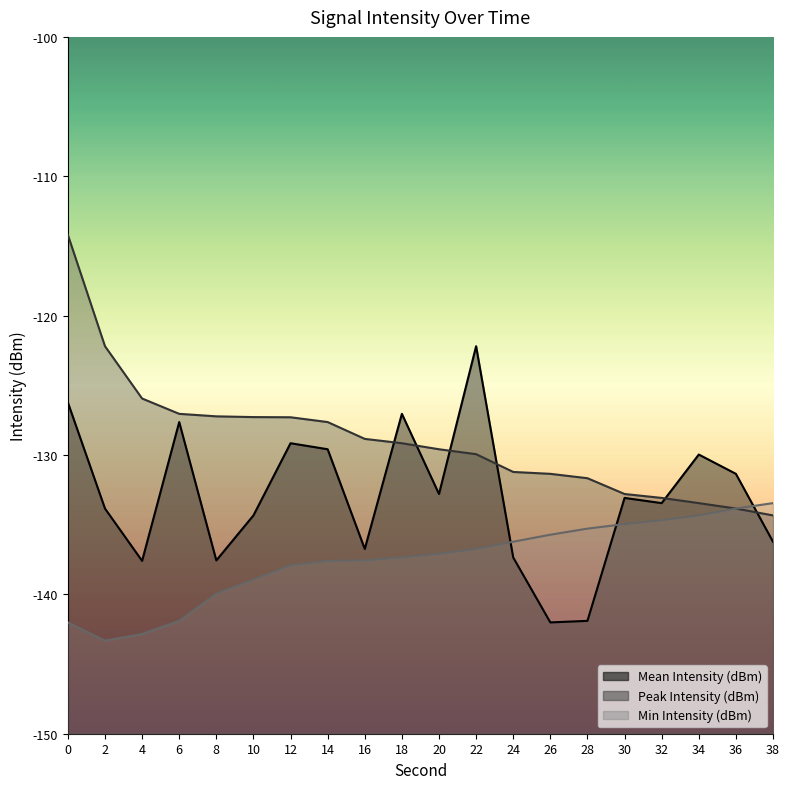

Reading left to right, list all the values displayed in this chart.

Mean Intensity (dBm): -126.2	-133.8	-137.6	-127.6	-137.6	-134.3	-129.2	-129.6	-136.7	-127.0	-132.8	-122.2	-137.4	-142.0	-141.9	-133.1	-133.5	-130.0	-131.4	-136.2
Peak Intensity (dBm): -114.2	-122.2	-125.9	-127.0	-127.2	-127.3	-127.3	-127.6	-128.8	-129.2	-129.6	-129.9	-131.2	-131.4	-131.7	-132.8	-133.1	-133.5	-133.8	-134.3
Min Intensity (dBm): -142.0	-143.3	-142.8	-141.9	-139.9	-138.9	-137.9	-137.6	-137.6	-137.4	-137.1	-136.7	-136.2	-135.7	-135.3	-135.0	-134.7	-134.3	-133.8	-133.5